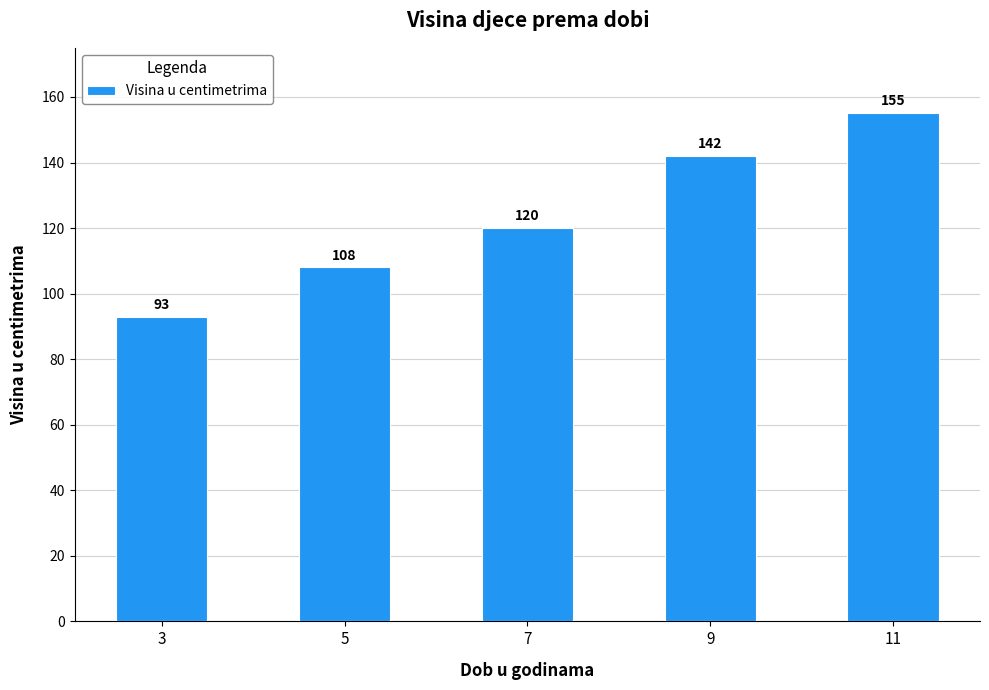

How many data points are less than 120?

2